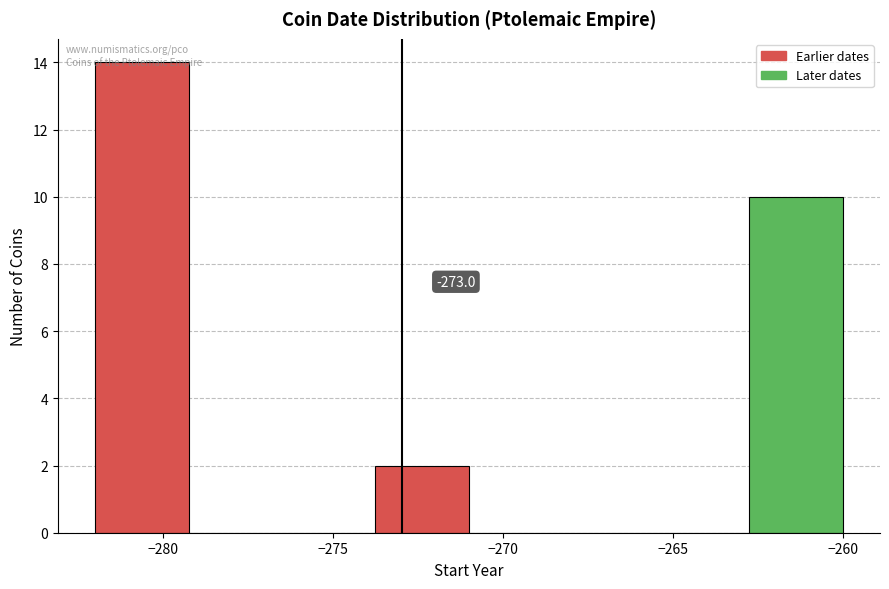

Over which range of the x-axis is the bar tallest?

-282.00 to -279.25